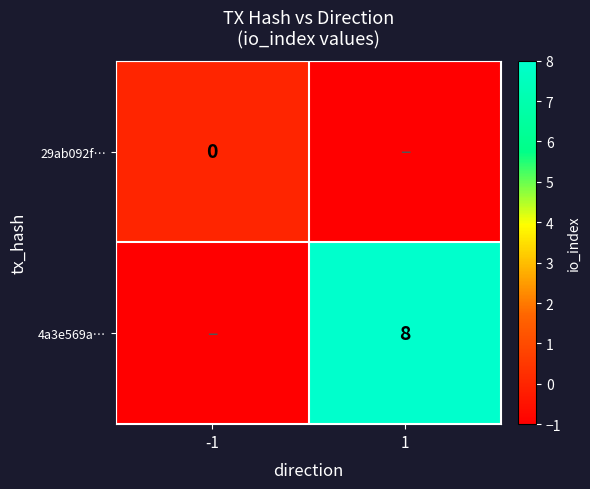

True or false: 4a3e569a… has a value of 12 at 1.

False